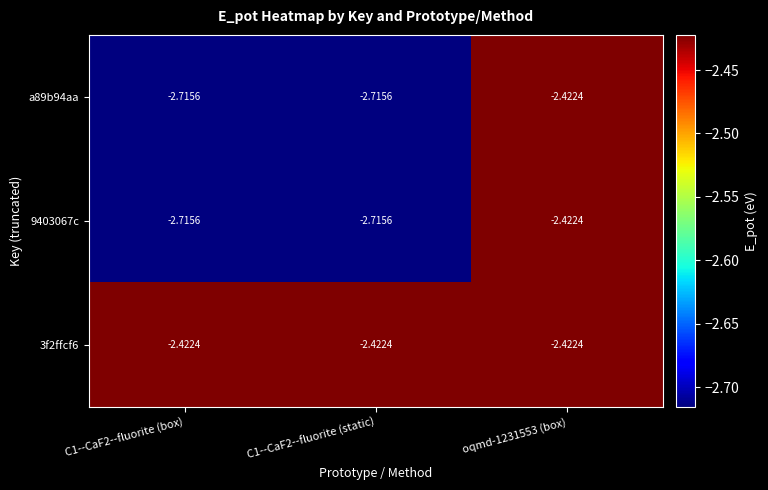

Is the value of 9403067c at C1--CaF2--fluorite (static) greater than the value of 3f2ffcf6 at C1--CaF2--fluorite (box)?

No